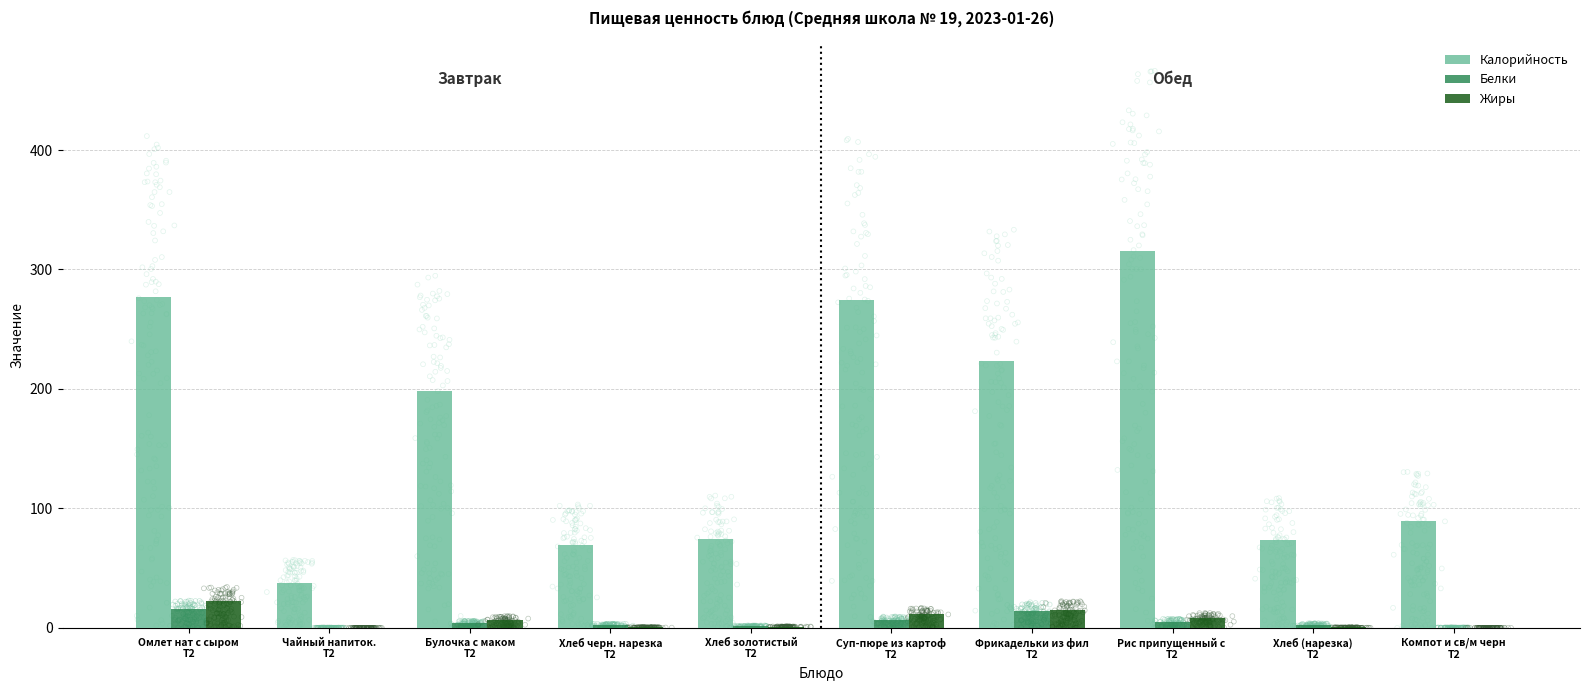

Is the value of Жиры at Суп-пюре из картоф
T2 greater than the value of Белки at Фрикадельки из фил
T2?

No